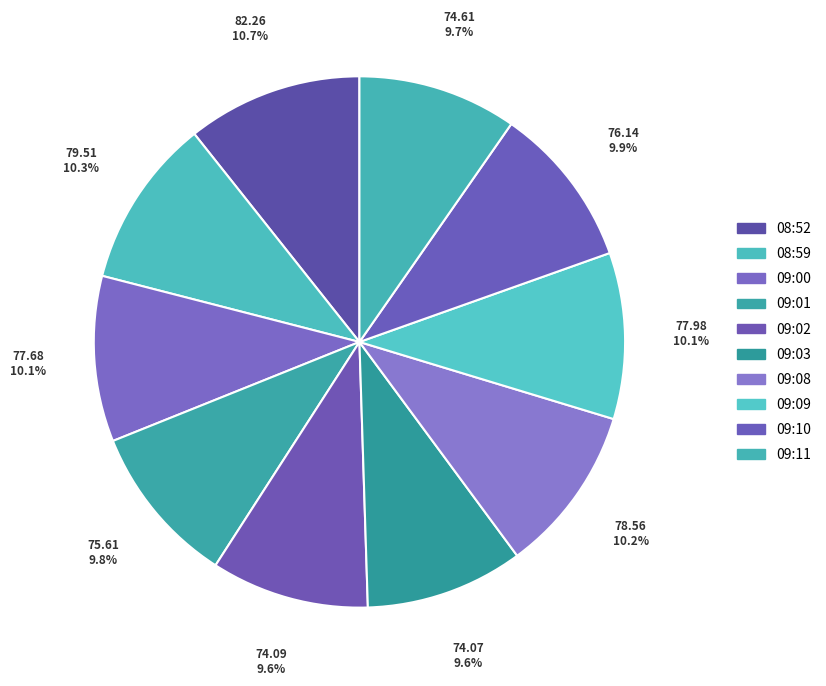

Is the sum of 09:11 and 08:52 greater than half?

No